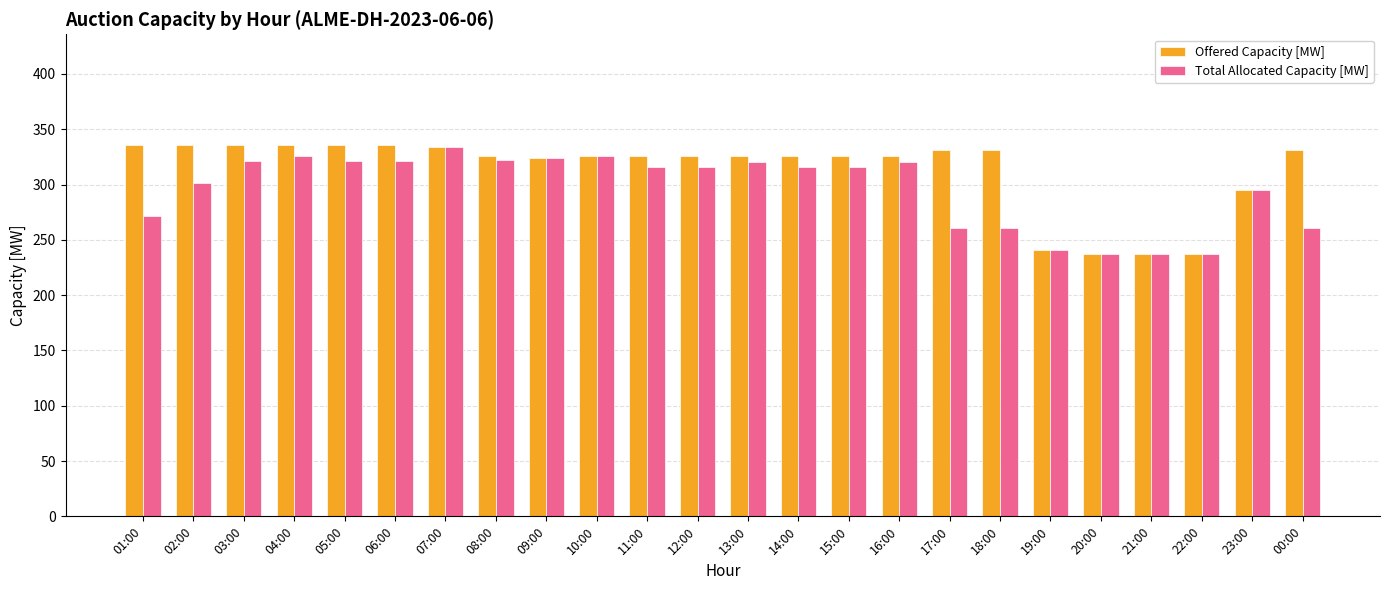

True or false: Offered Capacity [MW] has a value of 326 at 16:00.

True